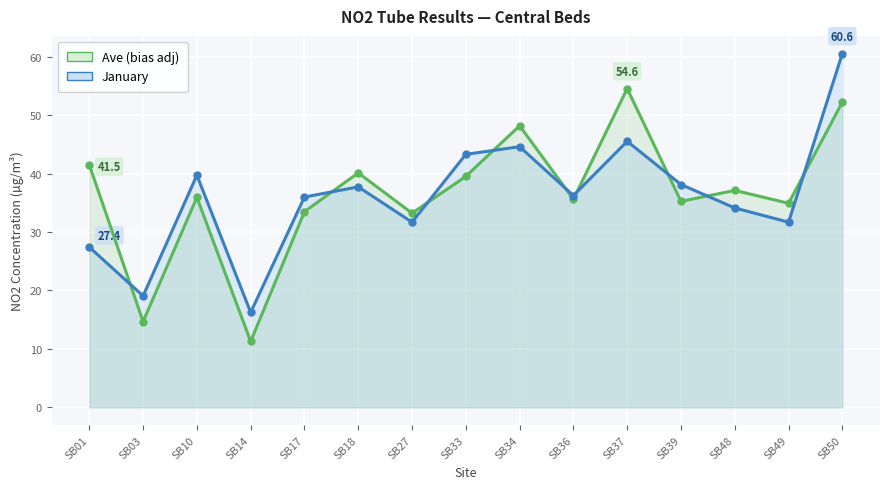

Read the January value at SB37.

45.5